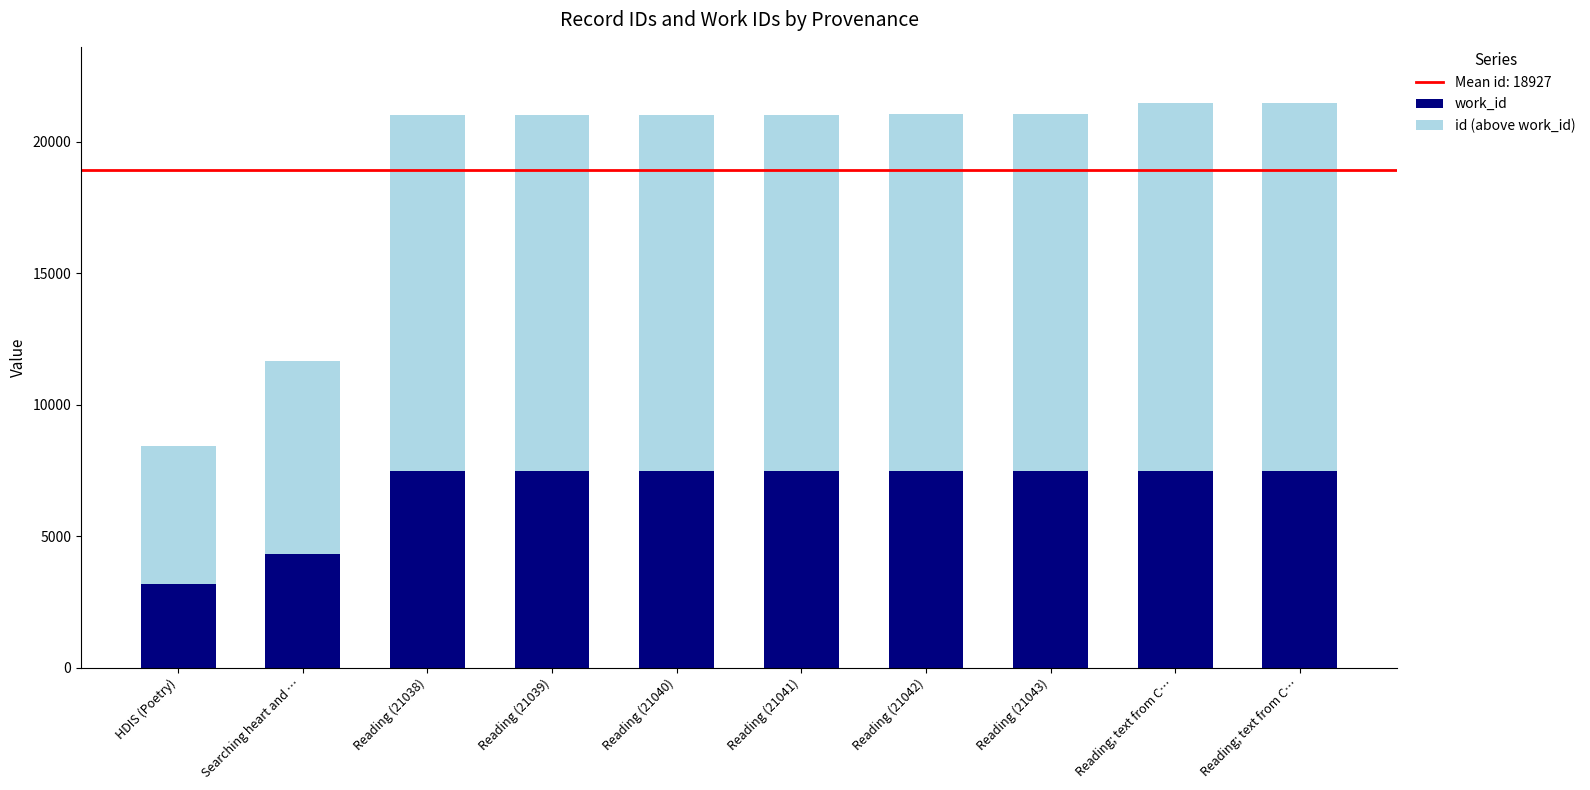

Count the number of categories in the chart.

10